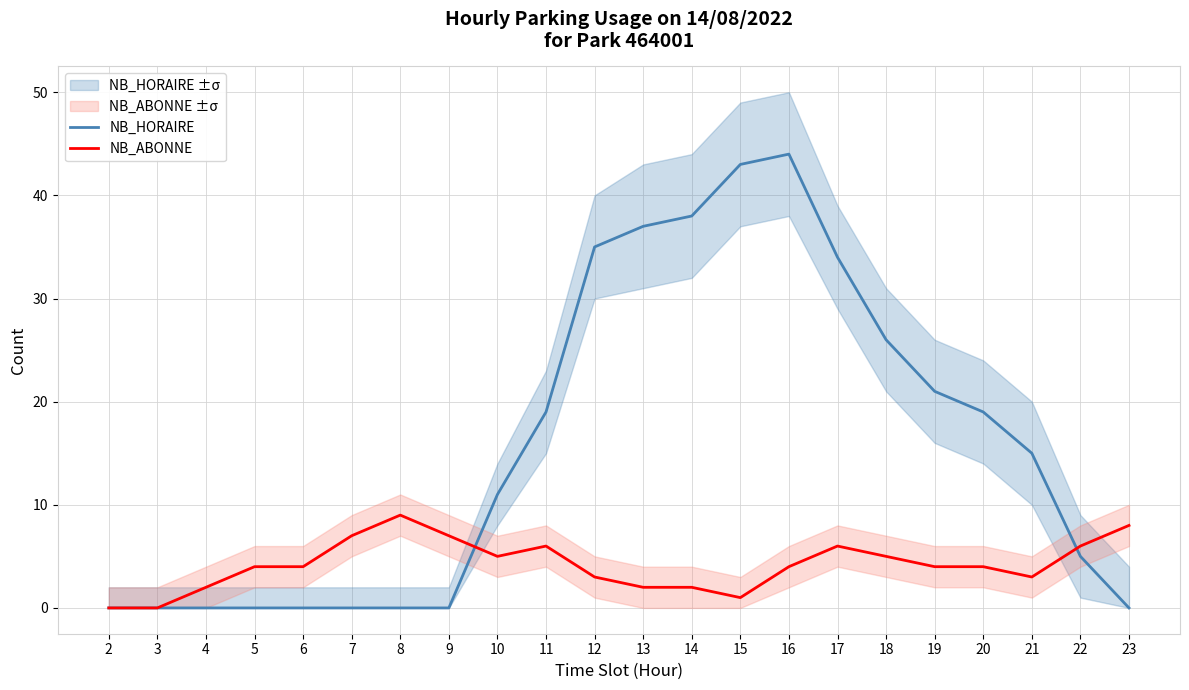

Reading right to left, transcribe all the data shown in this chart.

NB_HORAIRE: 0	5	15	19	21	26	34	44	43	38	37	35	19	11	0	0	0	0	0	0	0	0
NB_ABONNE: 8	6	3	4	4	5	6	4	1	2	2	3	6	5	7	9	7	4	4	2	0	0